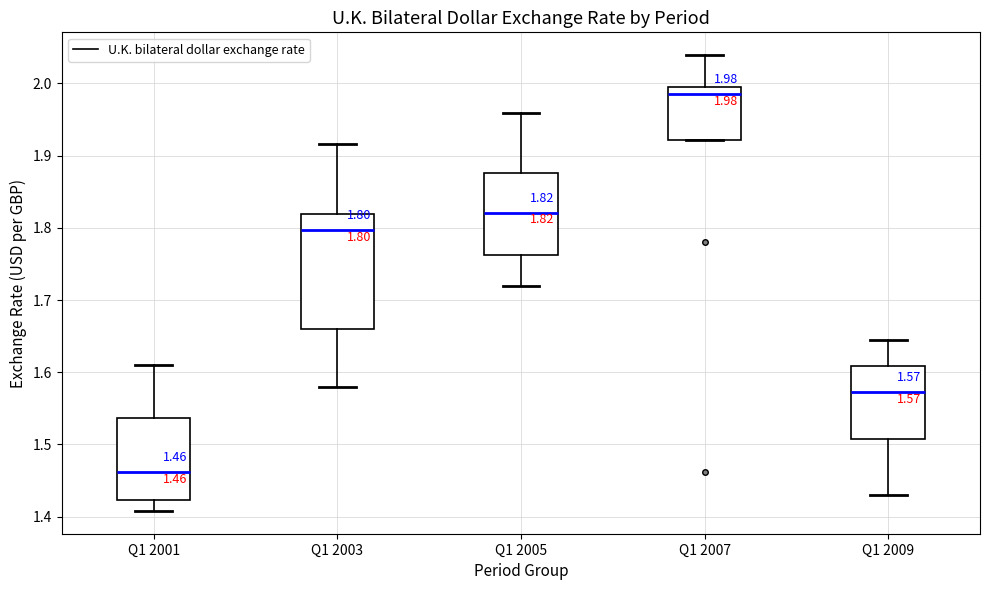

Which box's median line is the highest?

Q1 2007